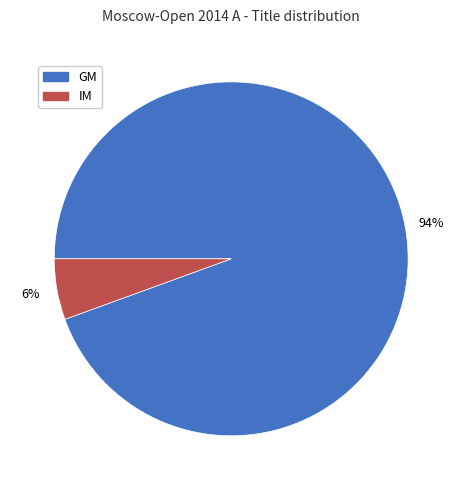

To the nearest percent, what portion does GM represent?

94%